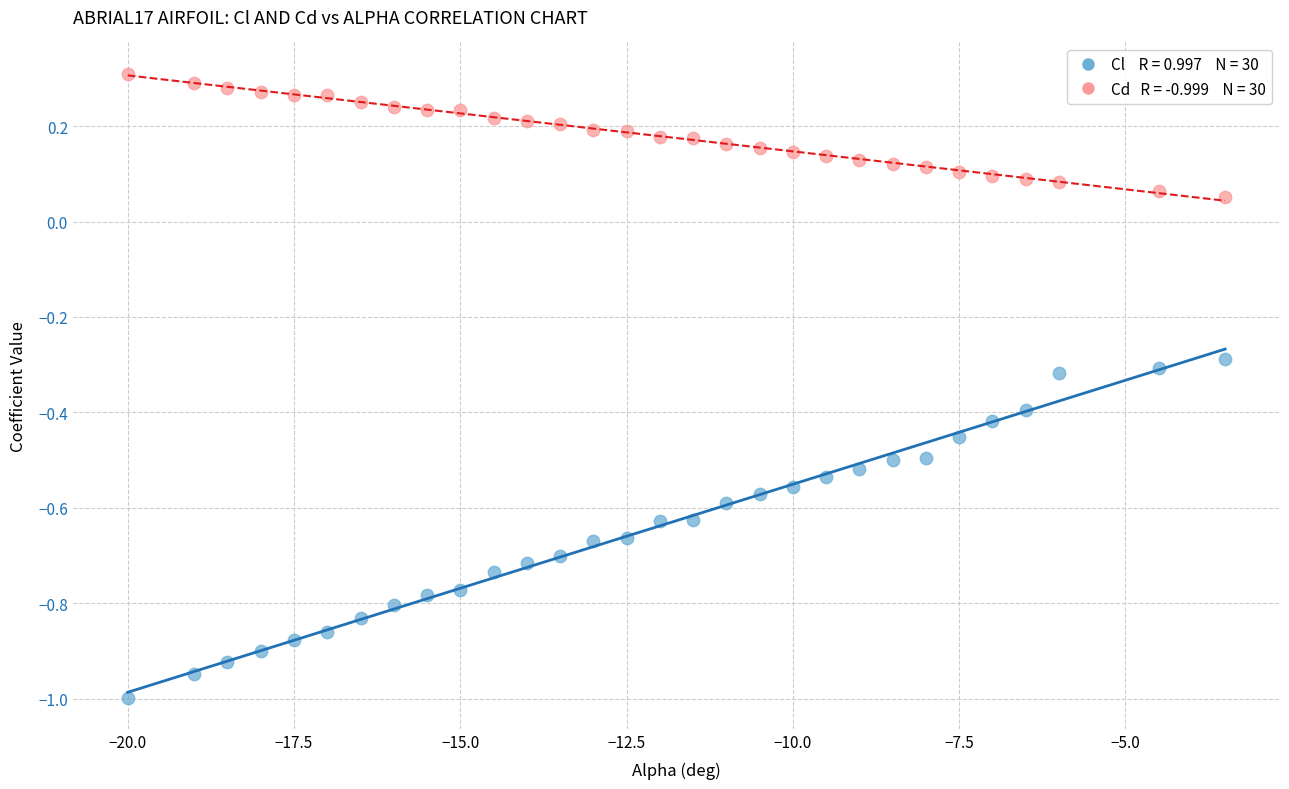

Across all data points, what is the range of X values (max minus min)?

16.5